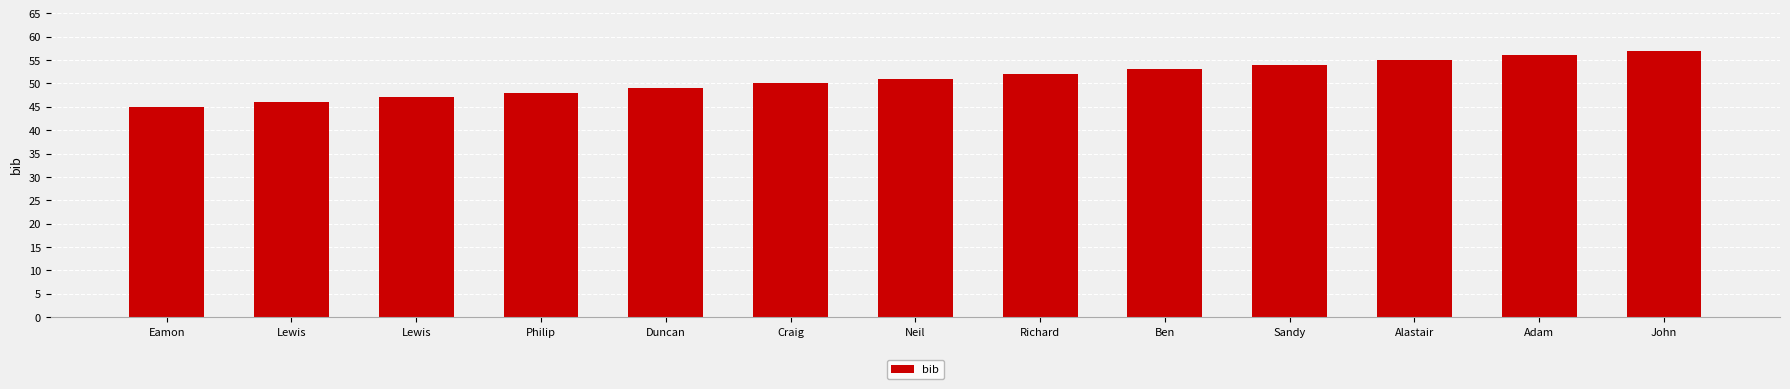

Rank the categories by value from lowest to highest.

Eamon, Lewis, Lewis, Philip, Duncan, Craig, Neil, Richard, Ben, Sandy, Alastair, Adam, John